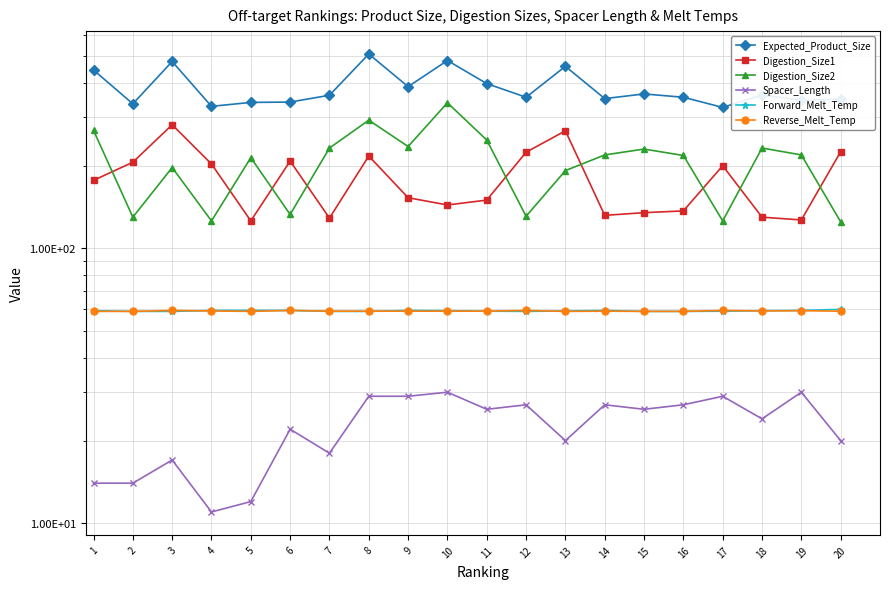

What is the sum of all Reverse_Melt_Temp values?

1184.2